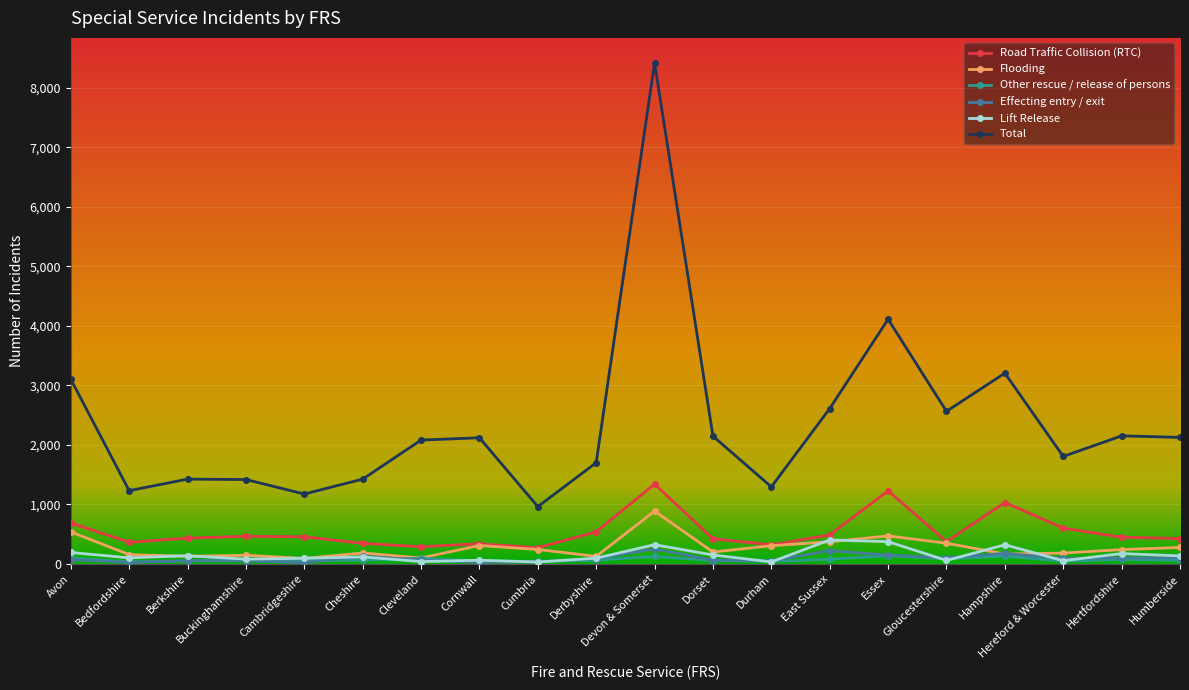

At which category is the sum across all series the highest?

Devon & Somerset